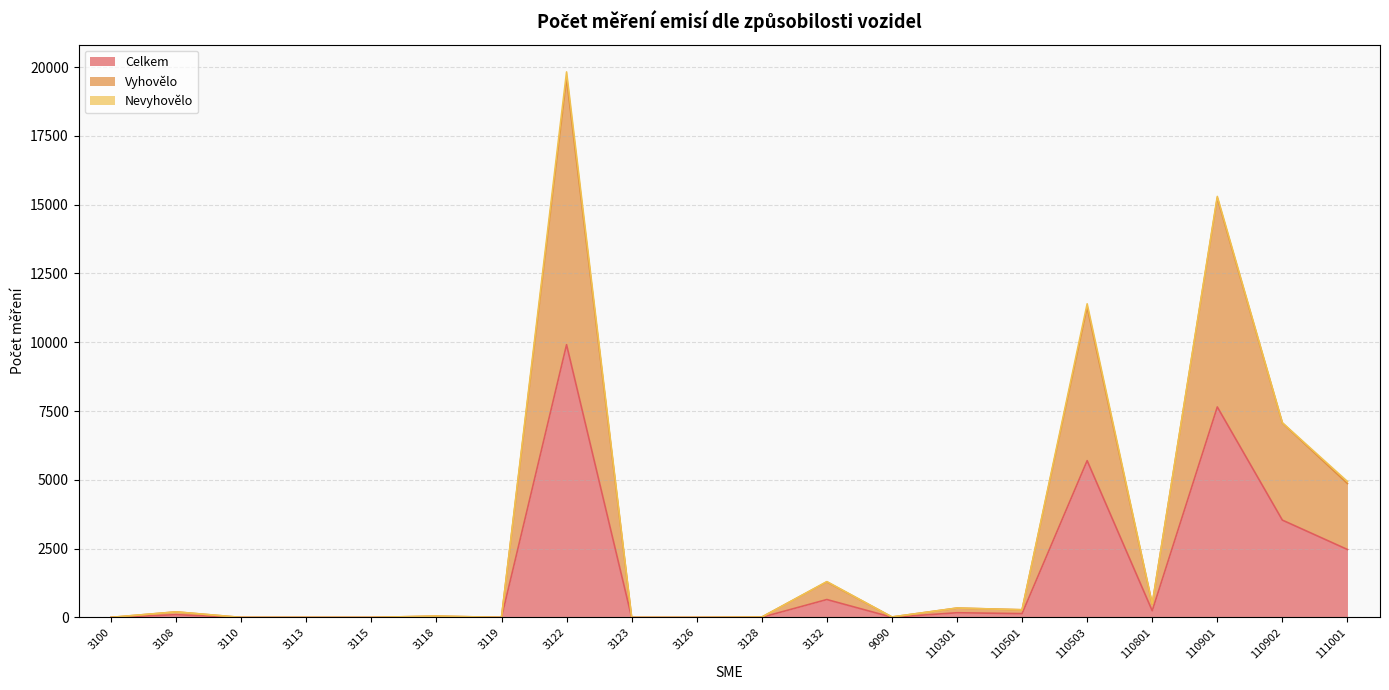

Is it true that Celkem equals 7649 at 110901?

True